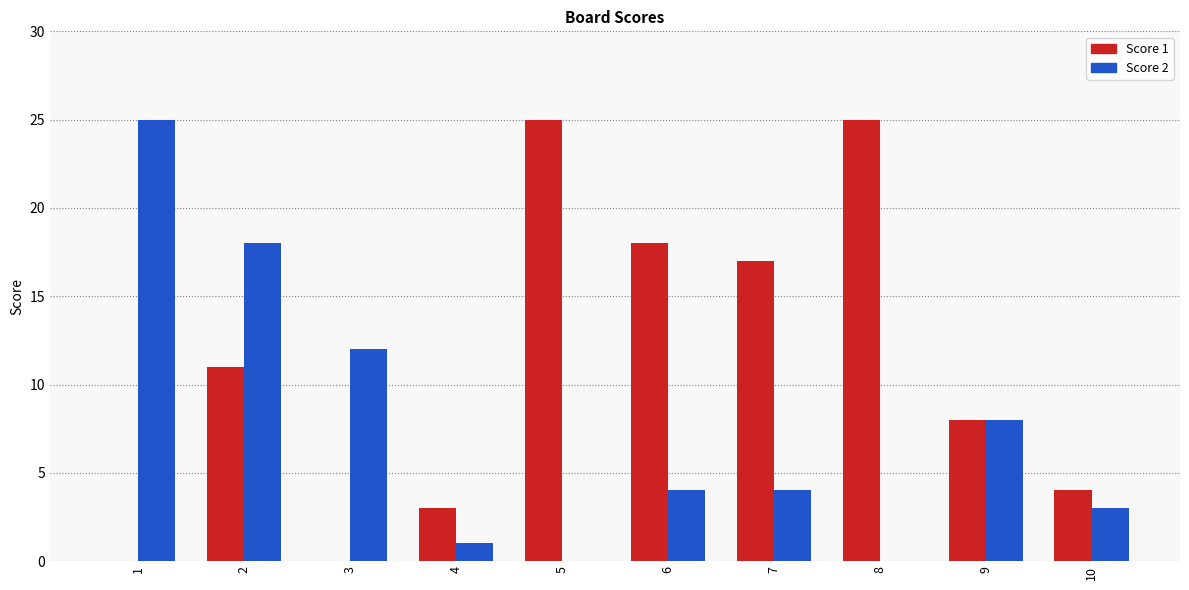

Where is Score 2 nearest to the value 12?

3